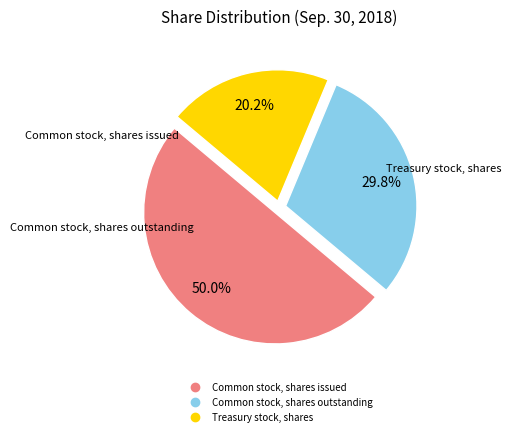

To the nearest percent, what percentage of the pie is Treasury stock, shares?

20%